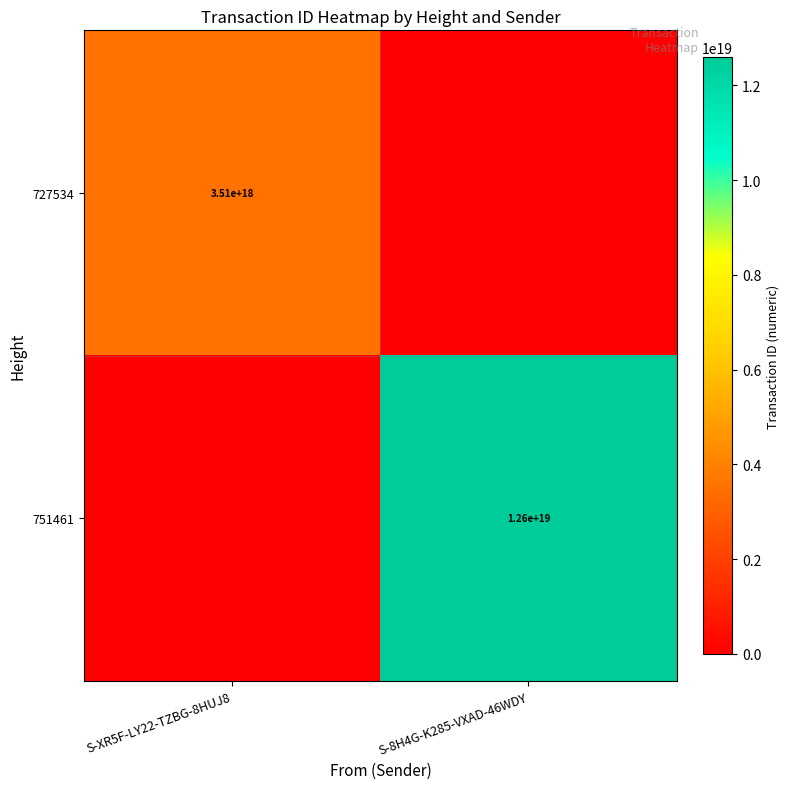

True or false: 751461 has a value of 12600000000000000000 at S-8H4G-K285-VXAD-46WDY.

True